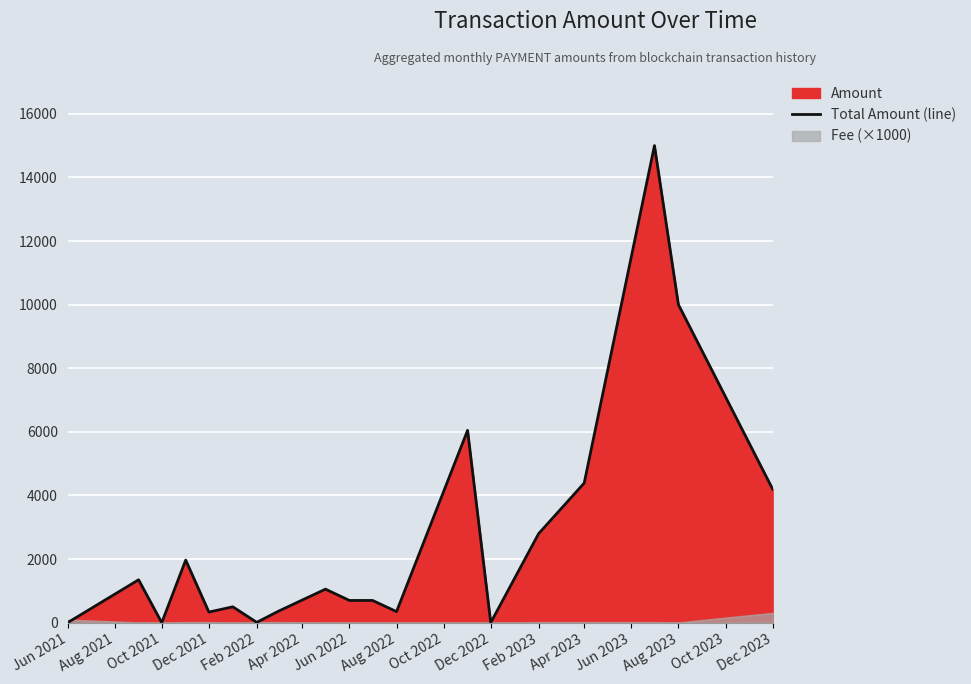

The Total Amount (line) series shows -10400.0 at Oct 2021. True or false?

False